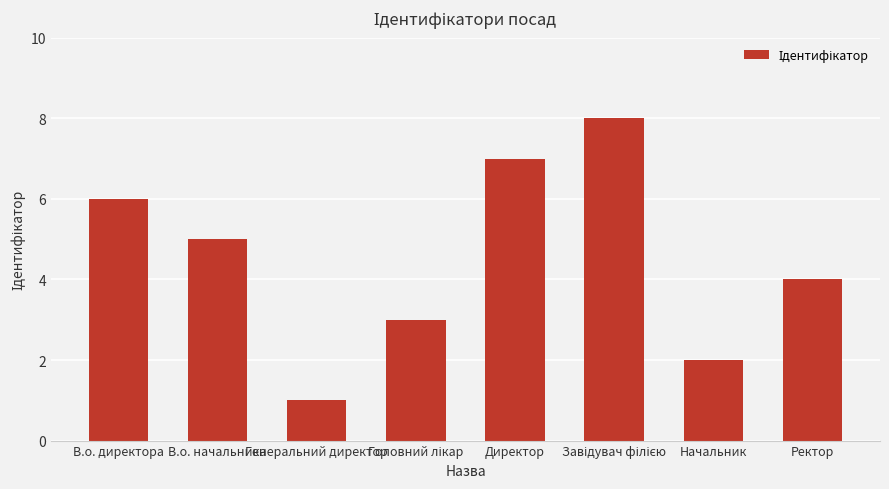

What is the label of the 4th bar from the right?

Директор